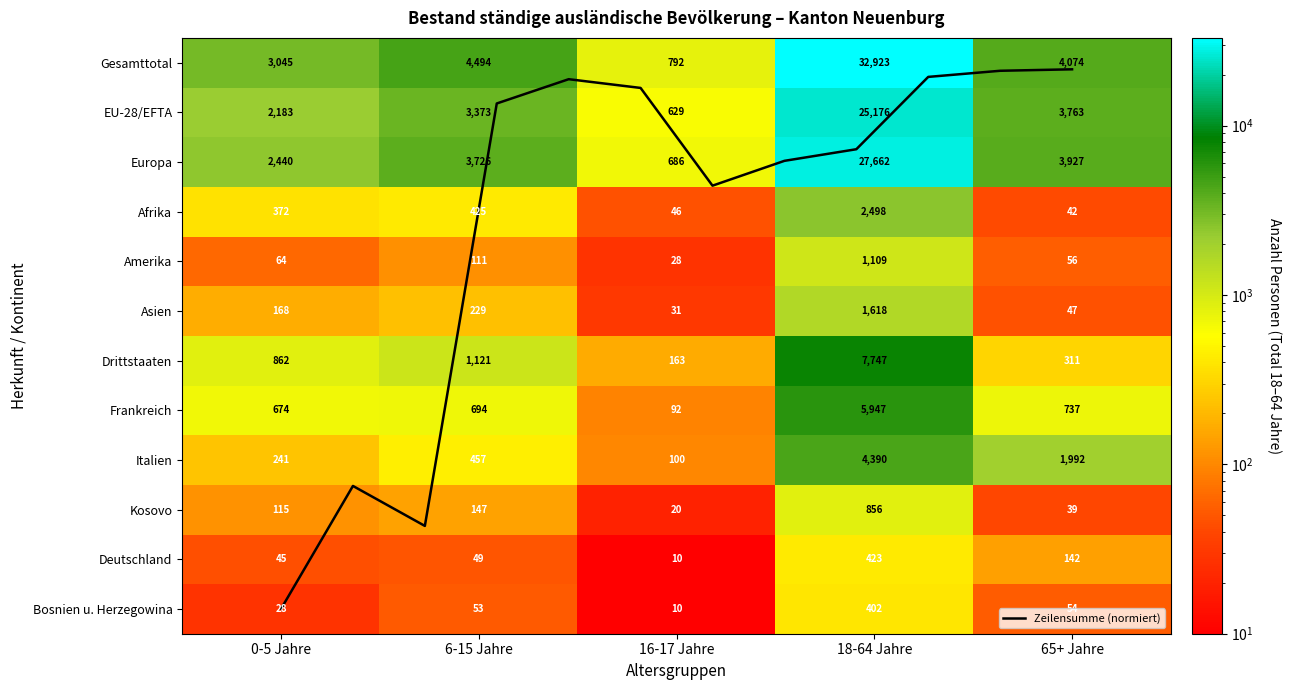

Which series has the widest spread of values?

Gesamttotal